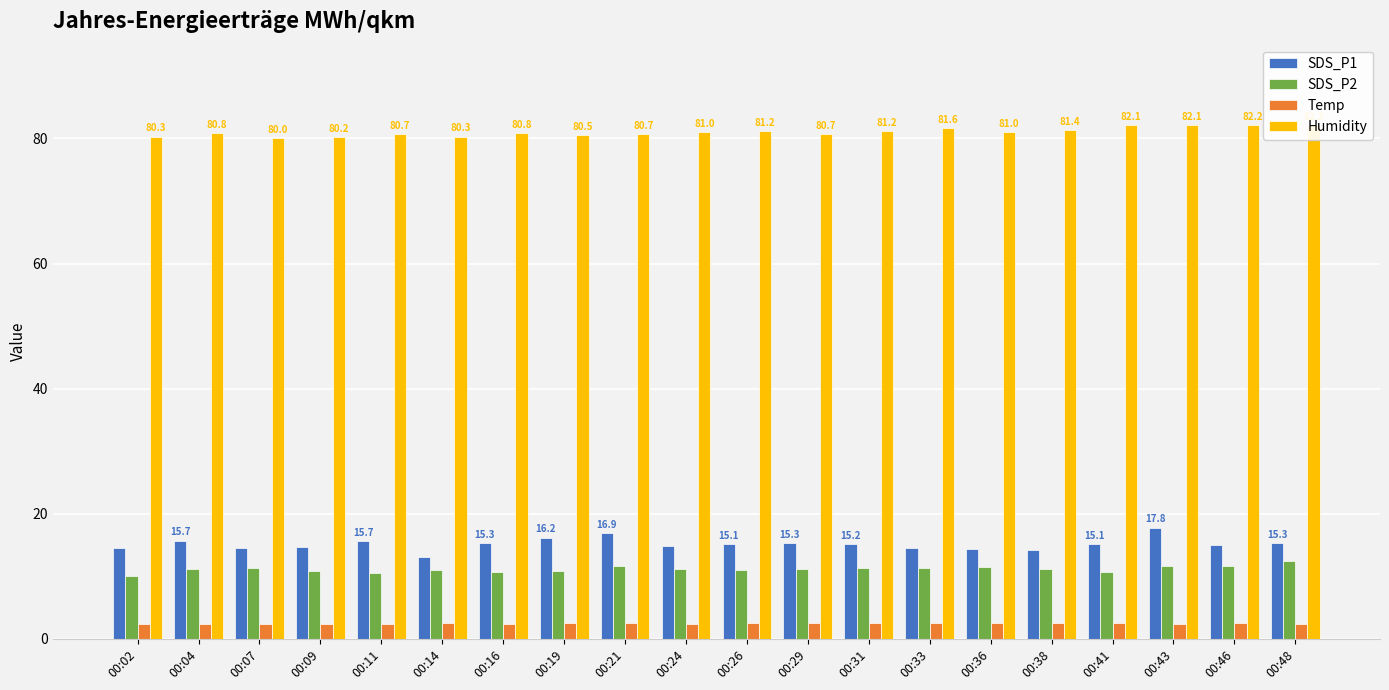

What is the value of the Temp bar at the 16th from the left?

2.5